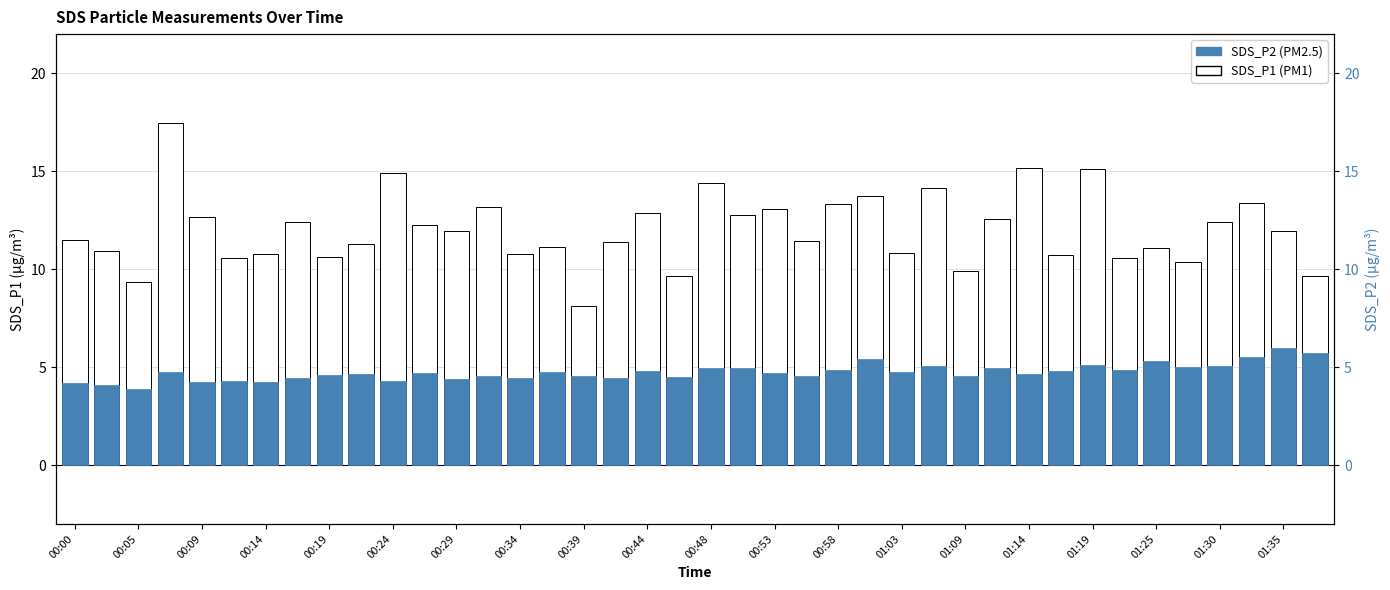

Is the value of SDS_P2 (PM2.5) at 28 greater than the value of SDS_P1 (PM1) at 00:44?

No